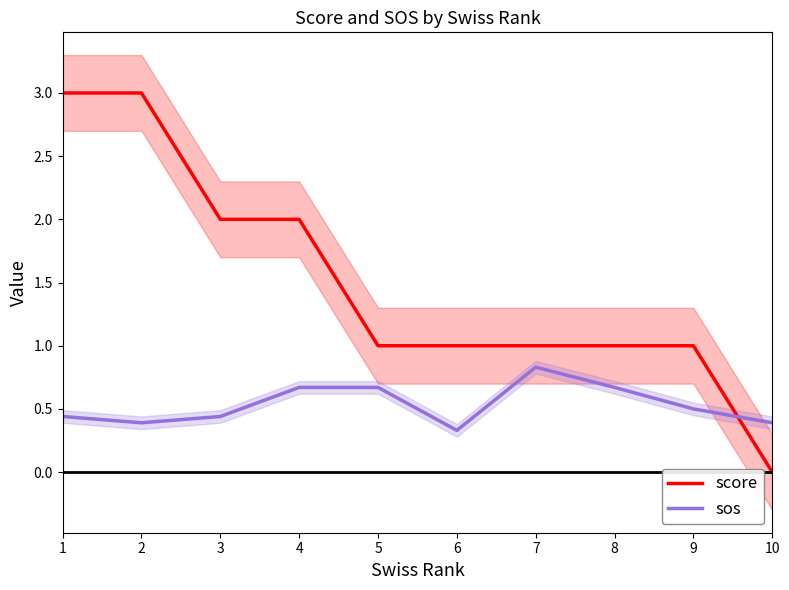

What are all the series names shown in the legend?

score, sos